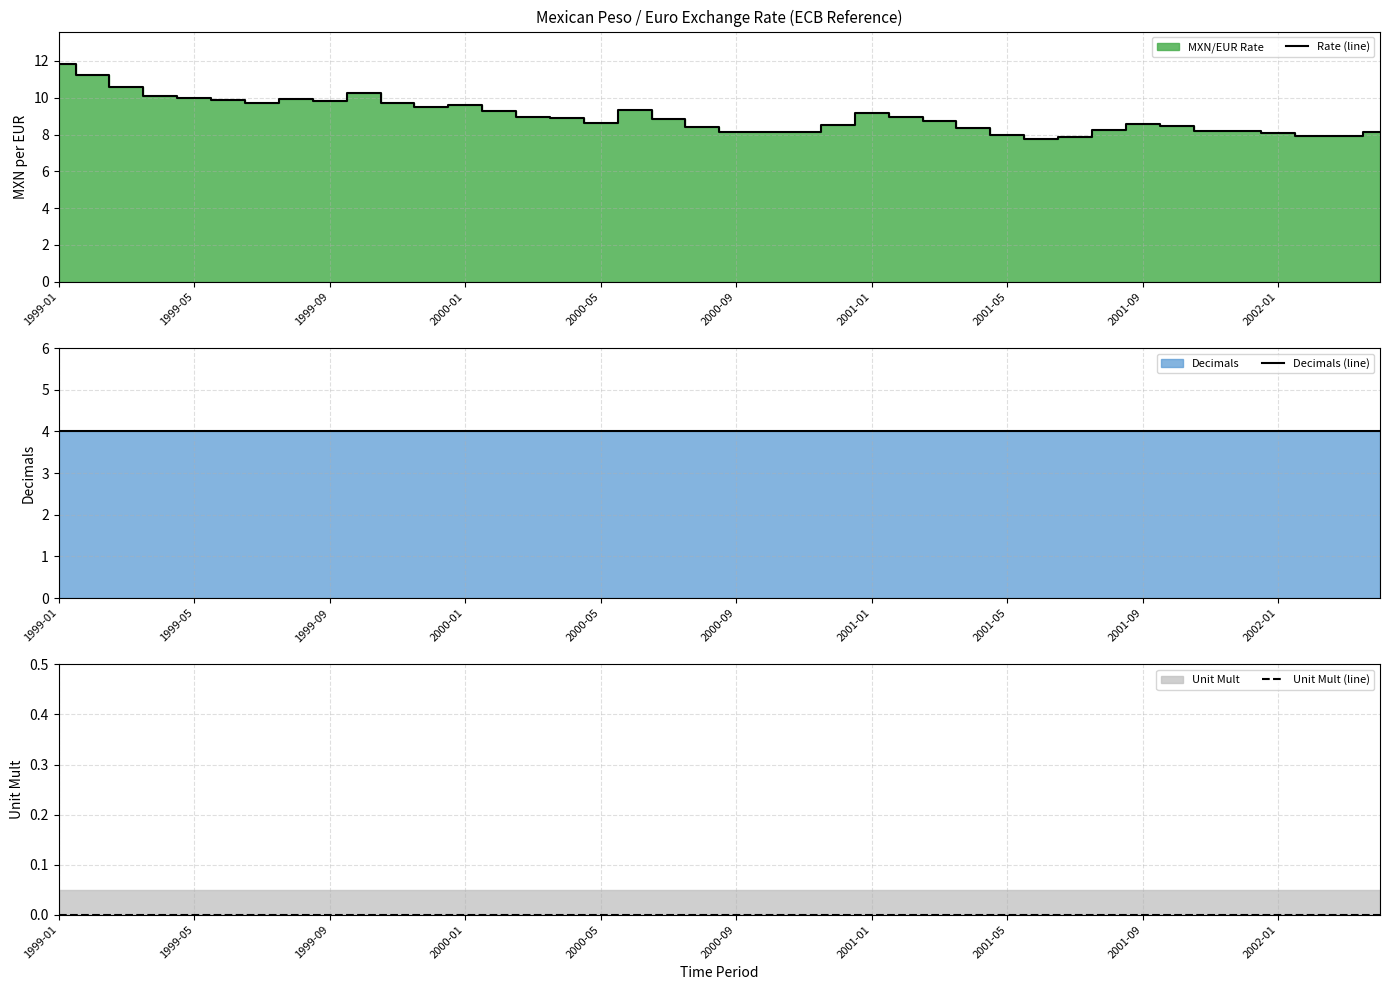

At which category is the sum across all series the highest?

1999-01